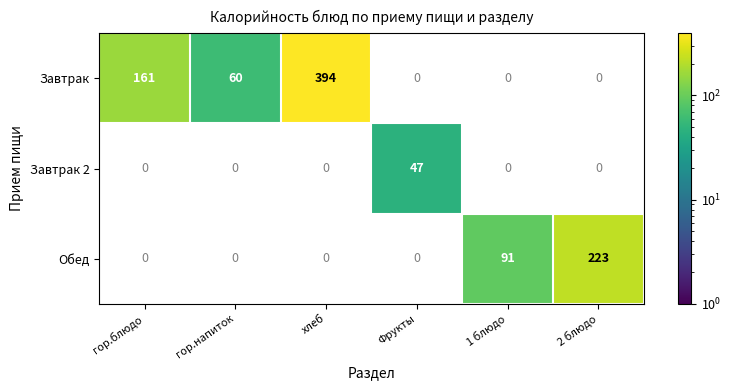

How many distinct data groups are displayed?

3